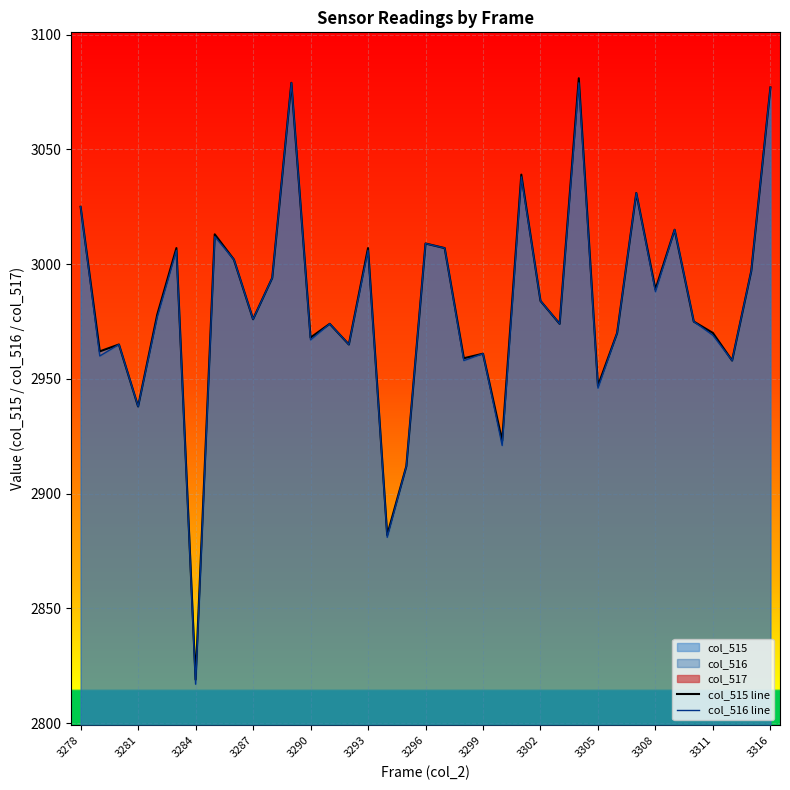

Which series has the largest total across all categories?

col_515 line